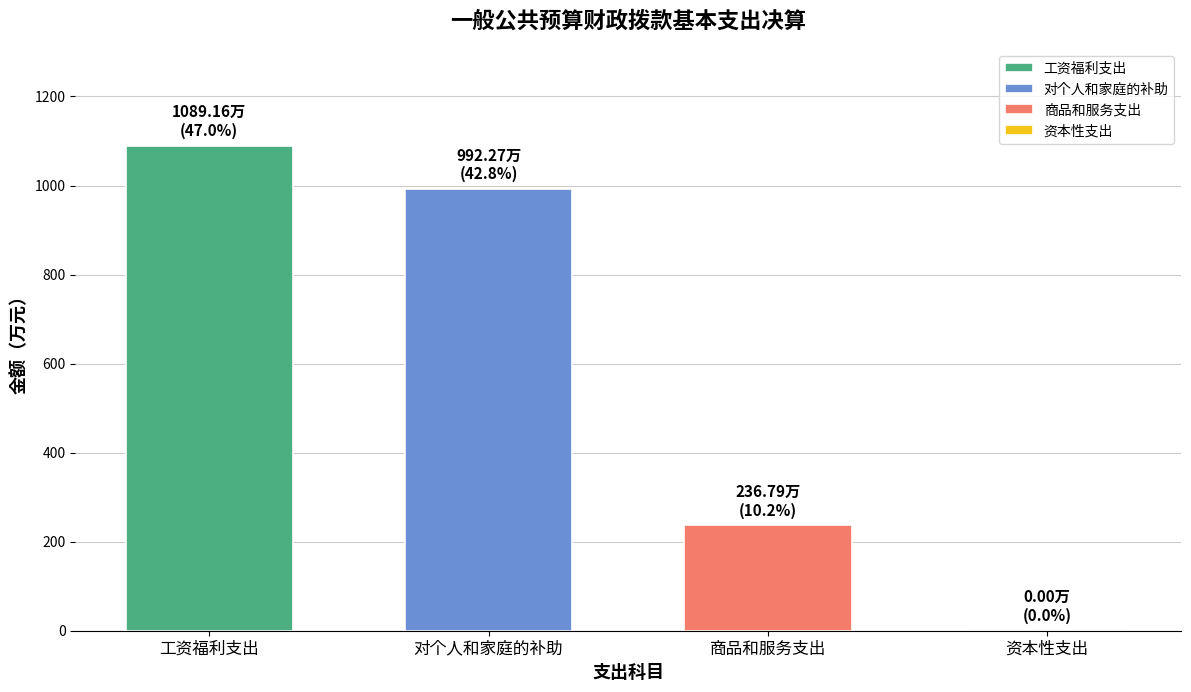

Are the bars grouped side by side (vs. stacked)?

No